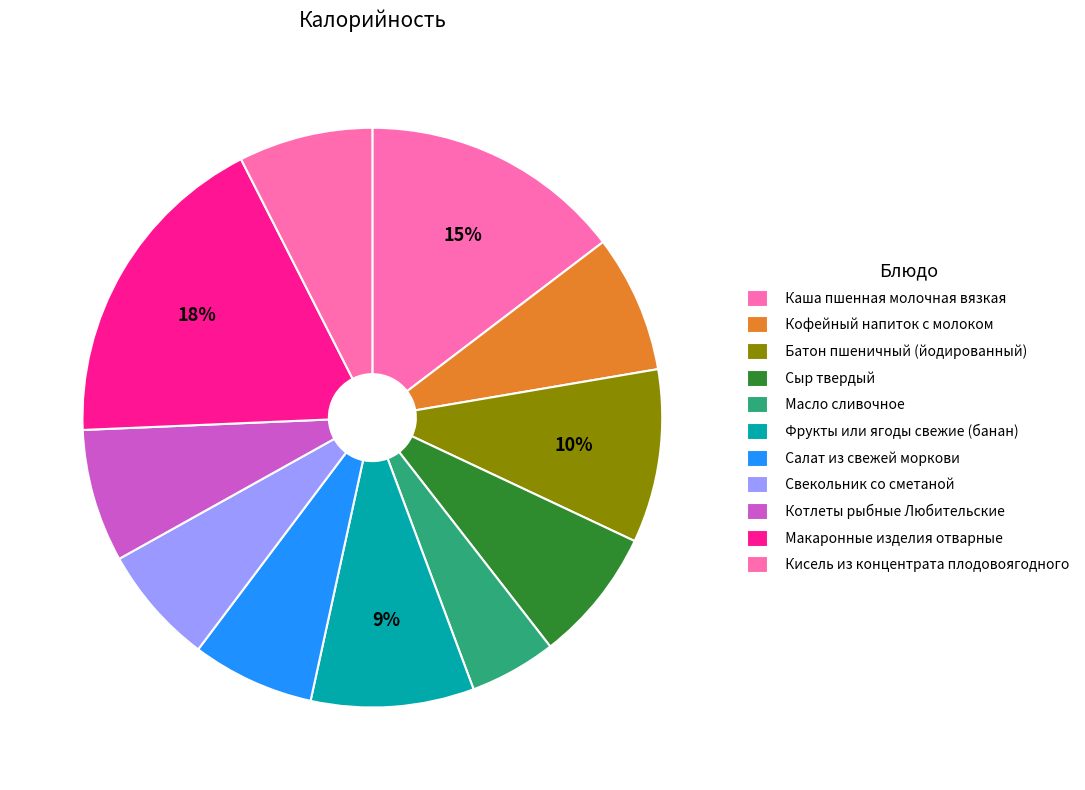

How many slices are in this pie chart?

11